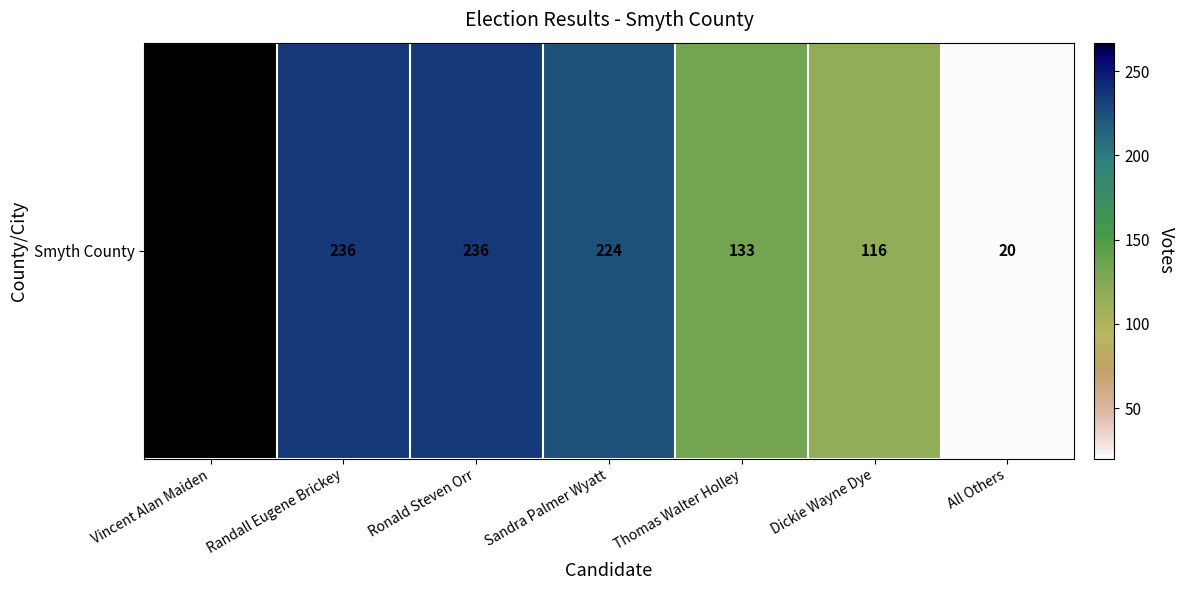

Where does the data first go above 224?

Vincent Alan Maiden